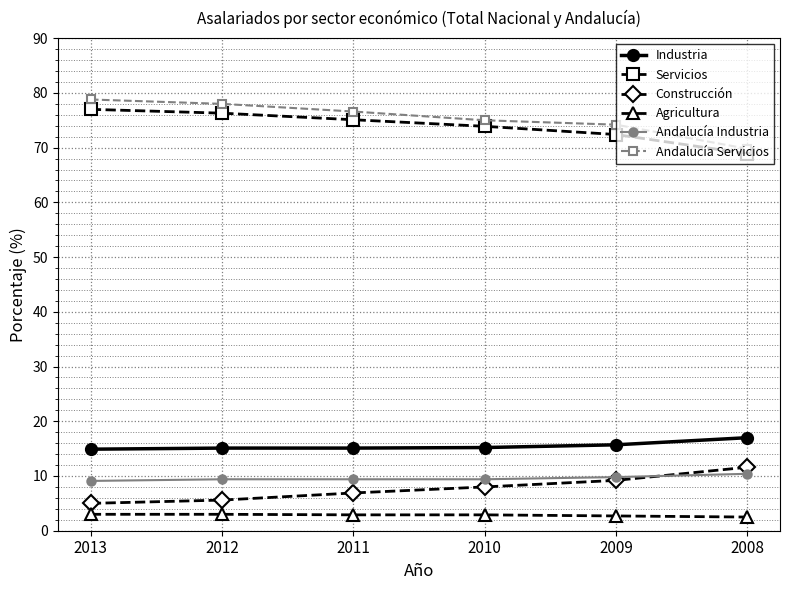

What is the difference between the maximum and minimum values in the Industria series?

2.1